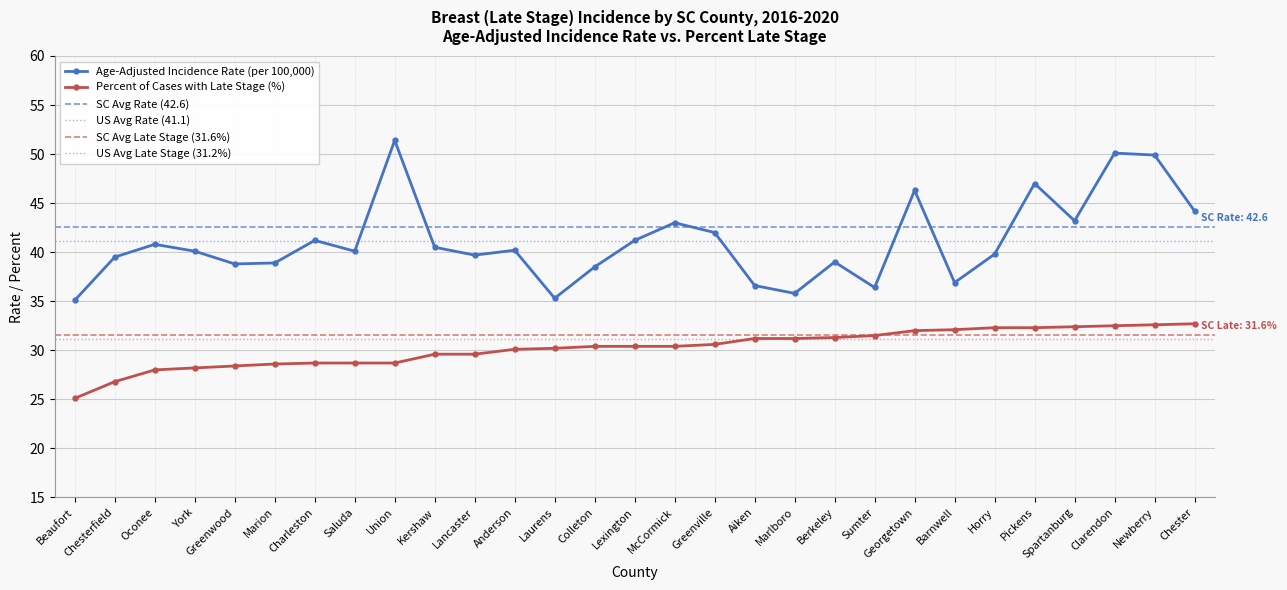

Reading right to left, list all the values displayed in this chart.

Age-Adjusted Incidence Rate: 44.2	49.9	50.1	43.2	47.0	39.8	36.9	46.3	36.4	39.0	35.8	36.6	42.0	43.0	41.2	38.5	35.3	40.2	39.7	40.5	51.4	40.1	41.2	38.9	38.8	40.1	40.8	39.5	35.1
Percent Late Stage: 32.7	32.6	32.5	32.4	32.3	32.3	32.1	32.0	31.5	31.3	31.2	31.2	30.6	30.4	30.4	30.4	30.2	30.1	29.6	29.6	28.7	28.7	28.7	28.6	28.4	28.2	28.0	26.8	25.1